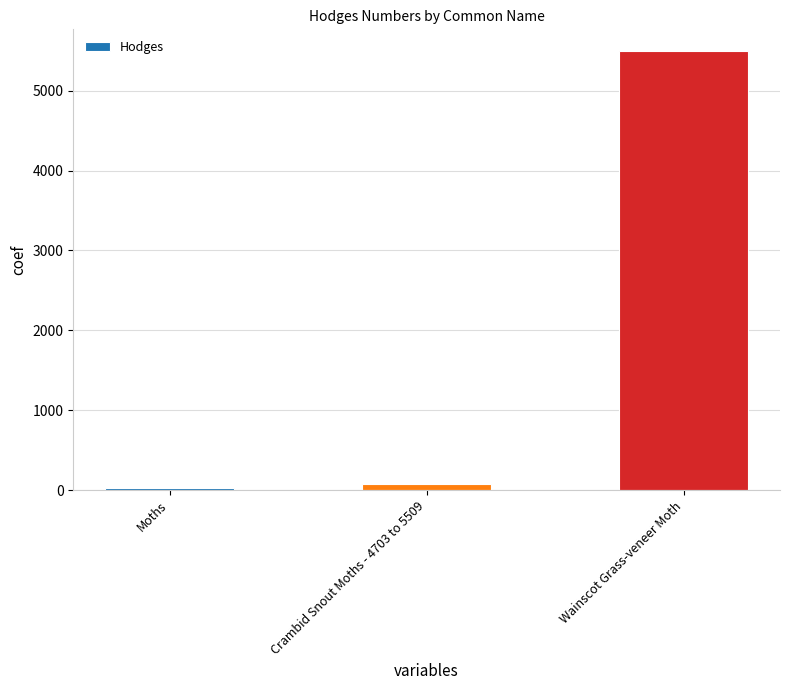

The value at Wainscot Grass-veneer Moth is 5492.0. True or false?

True